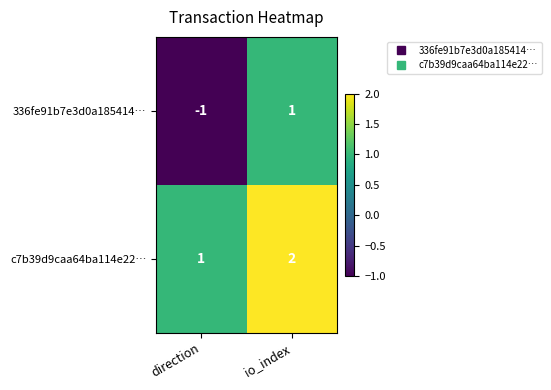

Rank the categories by 336fe91b7e3d0a185414… value from highest to lowest.

io_index, direction